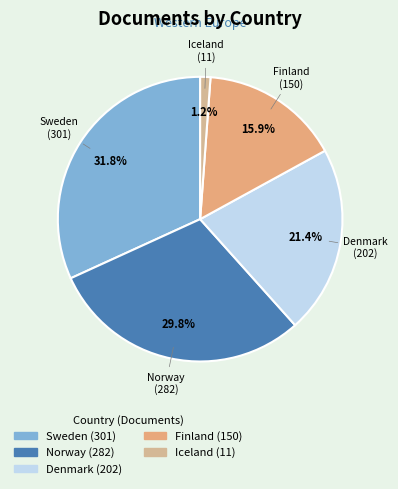

Count the number of slices in the pie.

5